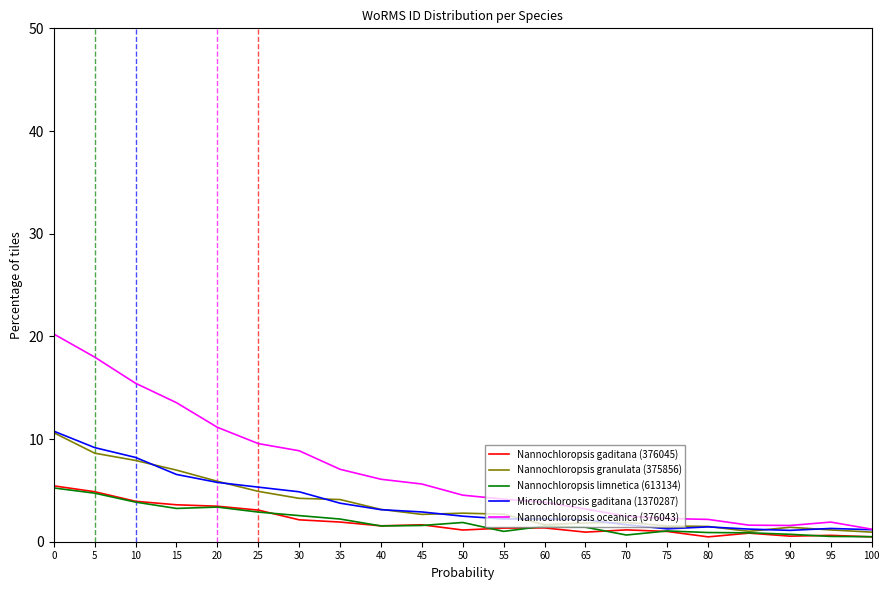

Which series has the largest range (max minus min)?

Nannochloropsis oceanica (376043)